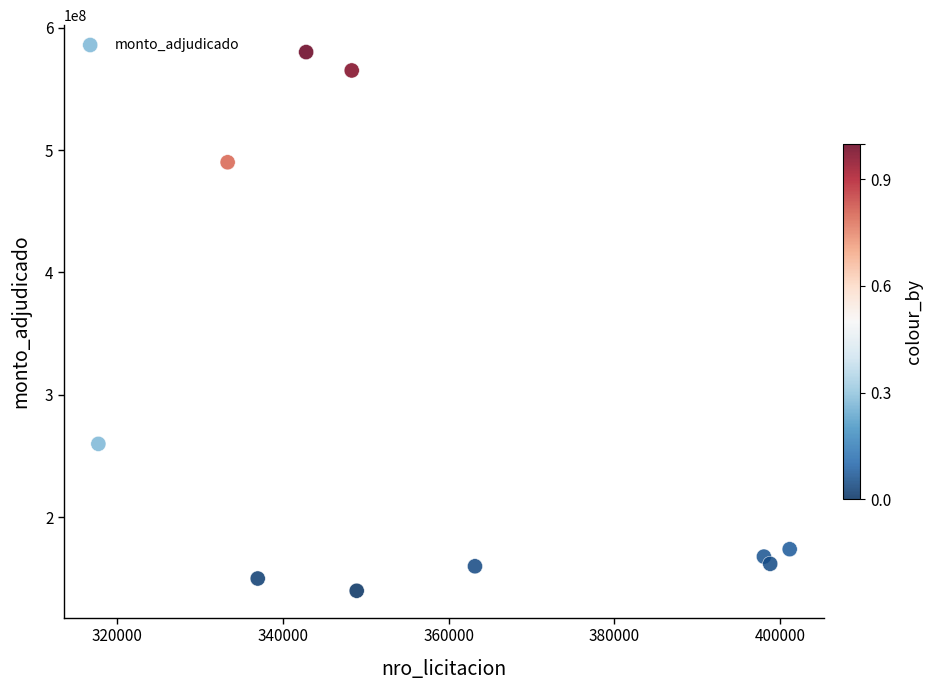

What Y value in the scatter plot is closest to 360000000?

260000000